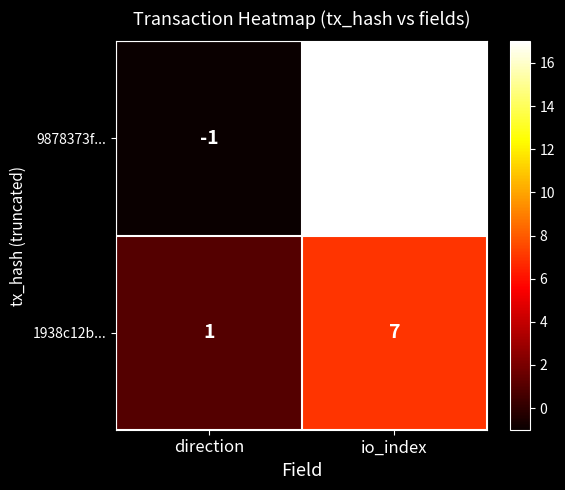

What is the difference between the 1938c12b... values at io_index and direction?

6